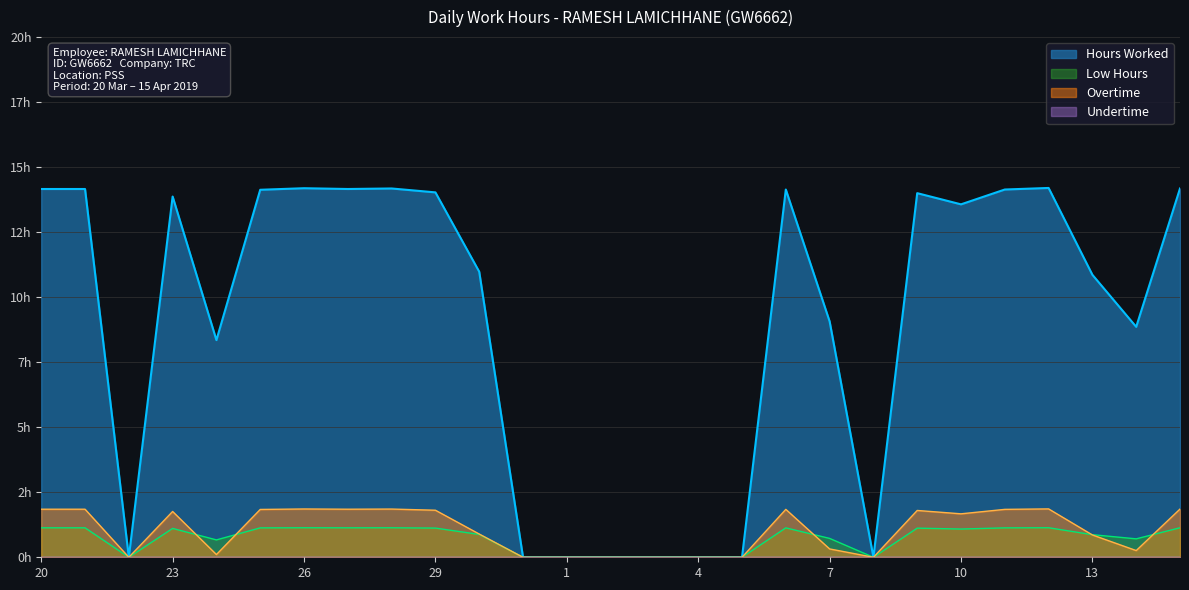

At which category does Hours Worked reach its first local valley?

22